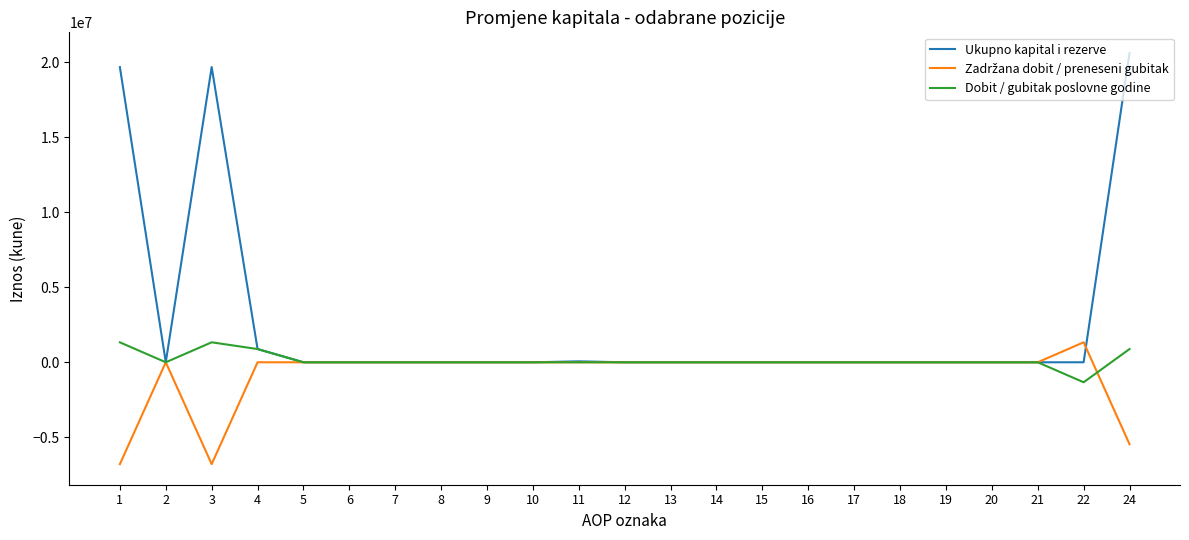

Is it true that Ukupno kapital i rezerve equals 0 at 17?

True